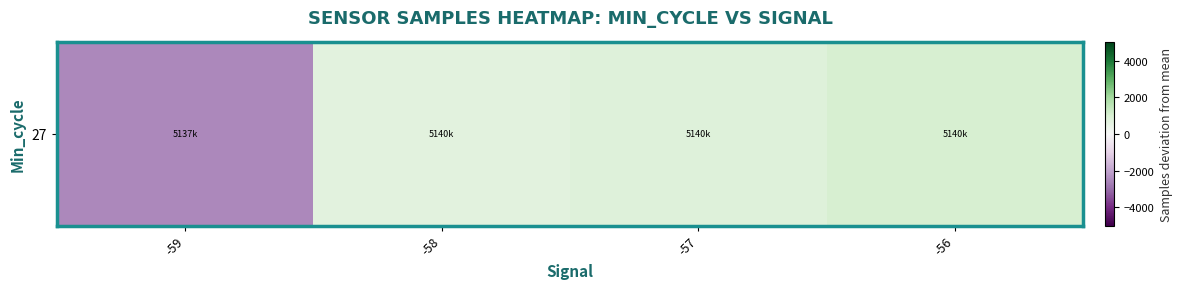

Rank the categories by value from lowest to highest.

-59, -58, -57, -56